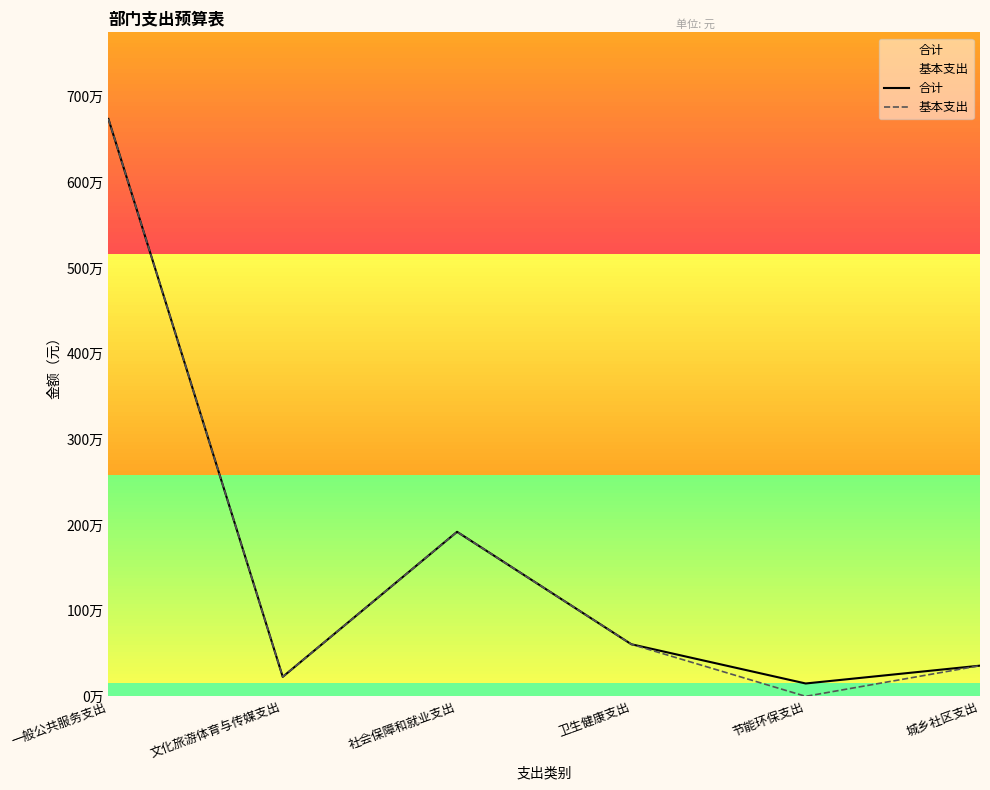

True or false: 合计 and 基本支出 cross at least once.

False